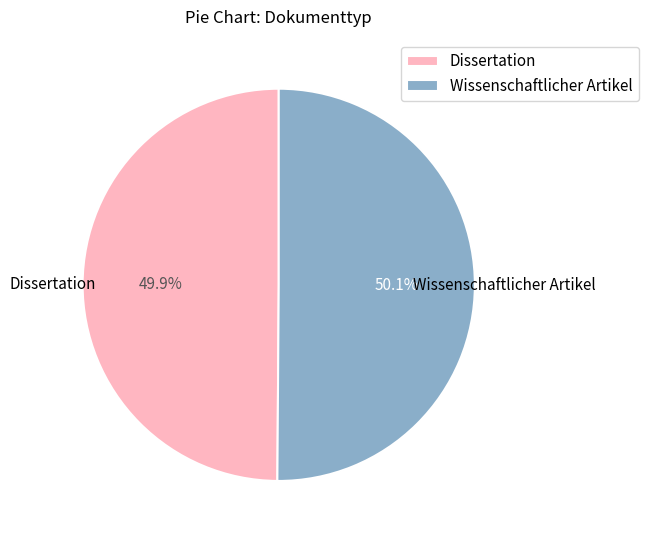

The Dissertation slice represents 50% of the pie. True or false?

True